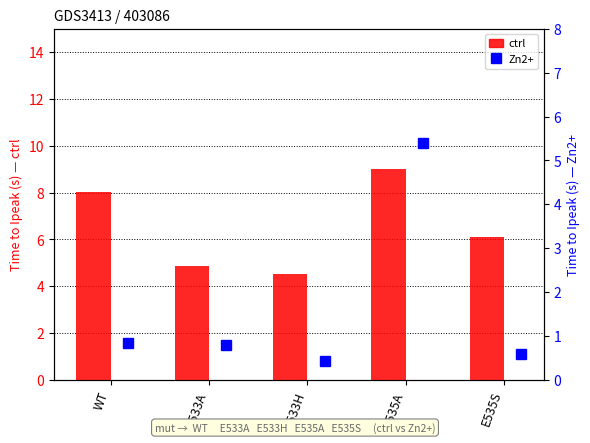

Rank the categories by Zn2+ value from highest to lowest.

E535A, WT, E533A, E535S, E533H